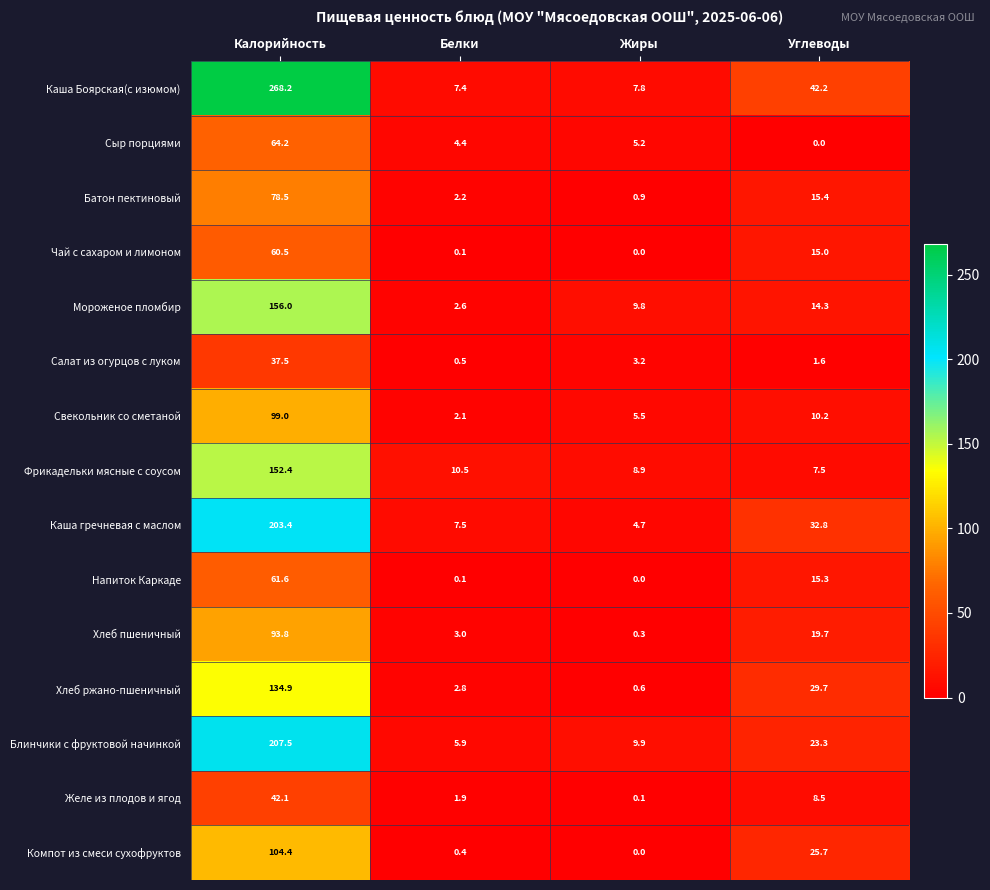

What is the spread (max minus min) of values at Белки?

10.4